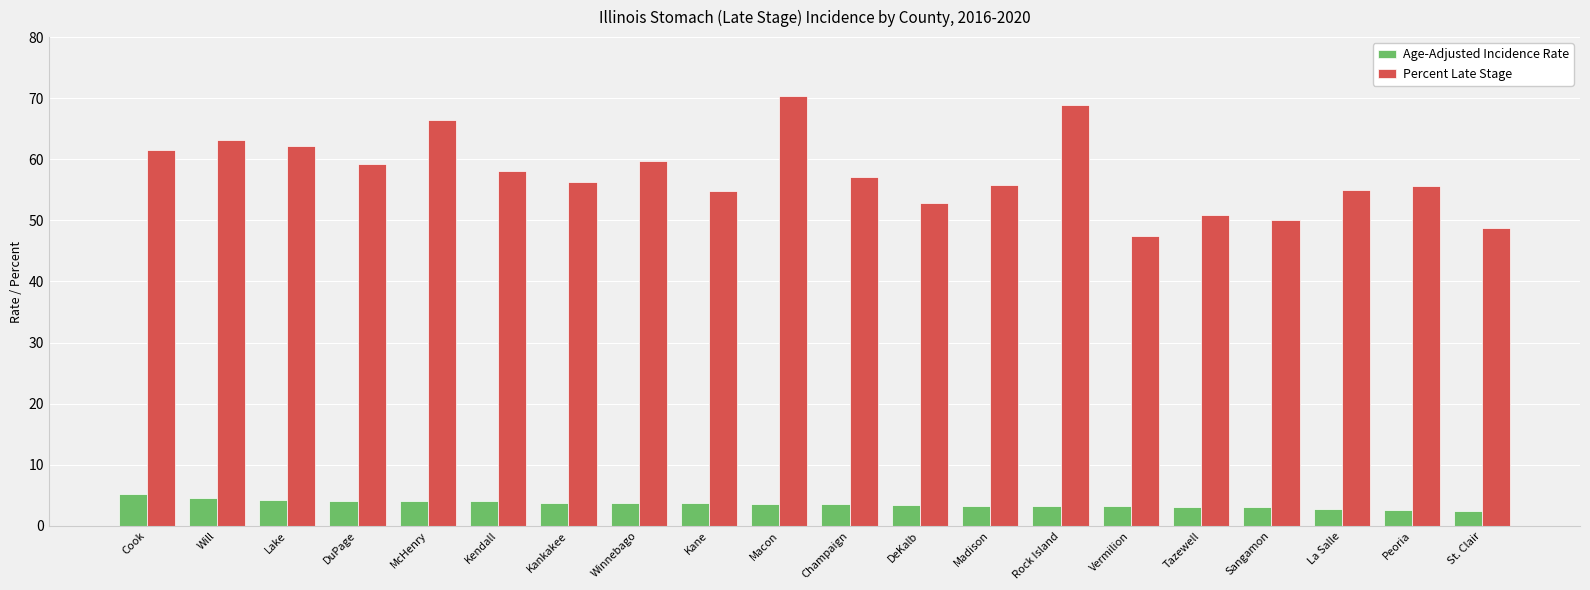

What is the label of the 6th bar from the left?

Kendall